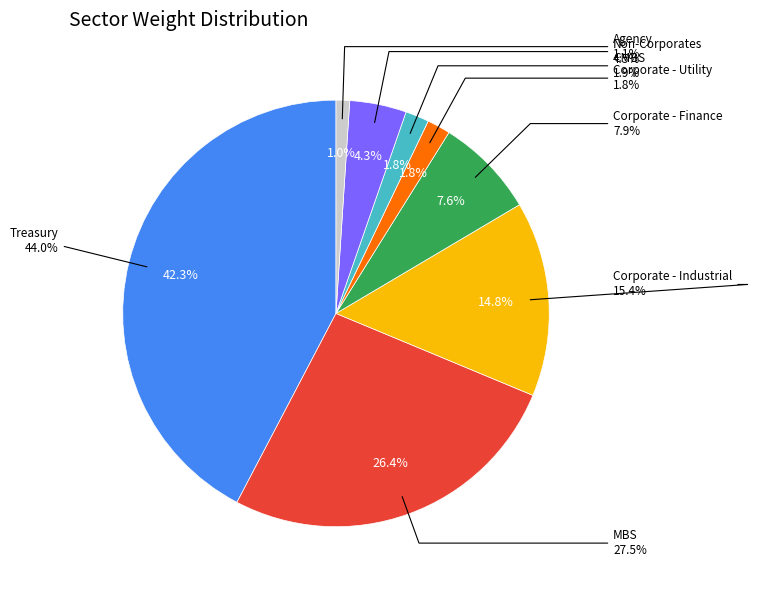

Is there any slice that represents more than half of the pie?

No